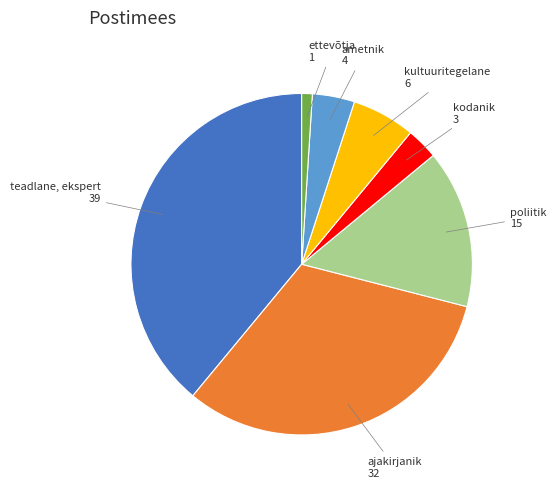

Count the number of slices in the pie.

7